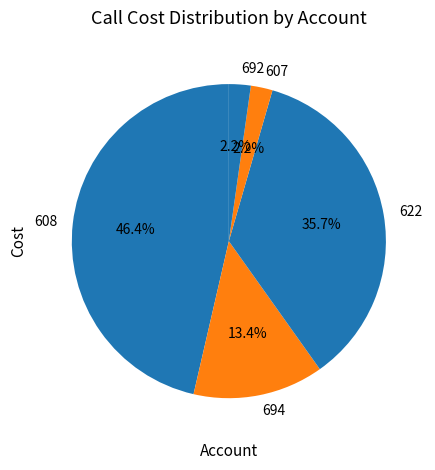

Which category has the biggest portion of the pie?

608